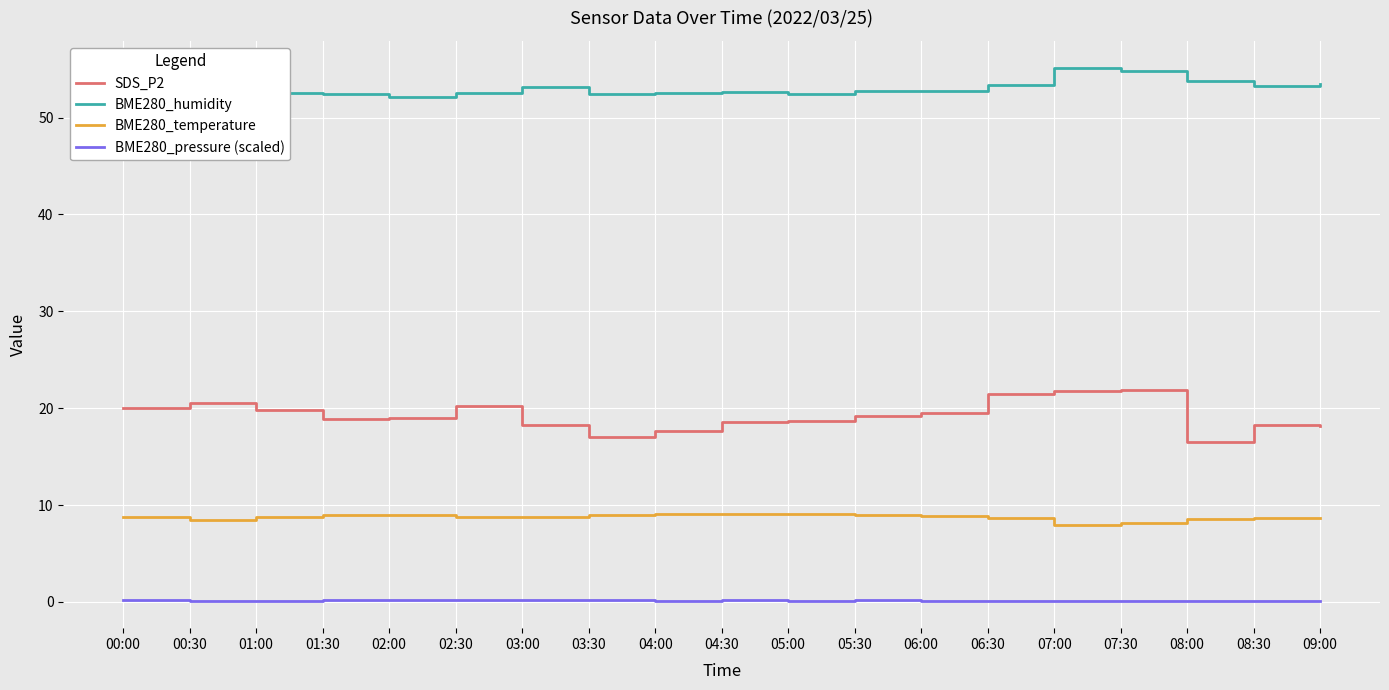

What is the sum of the BME280_temperature values at 05:00 and 00:30?

17.6